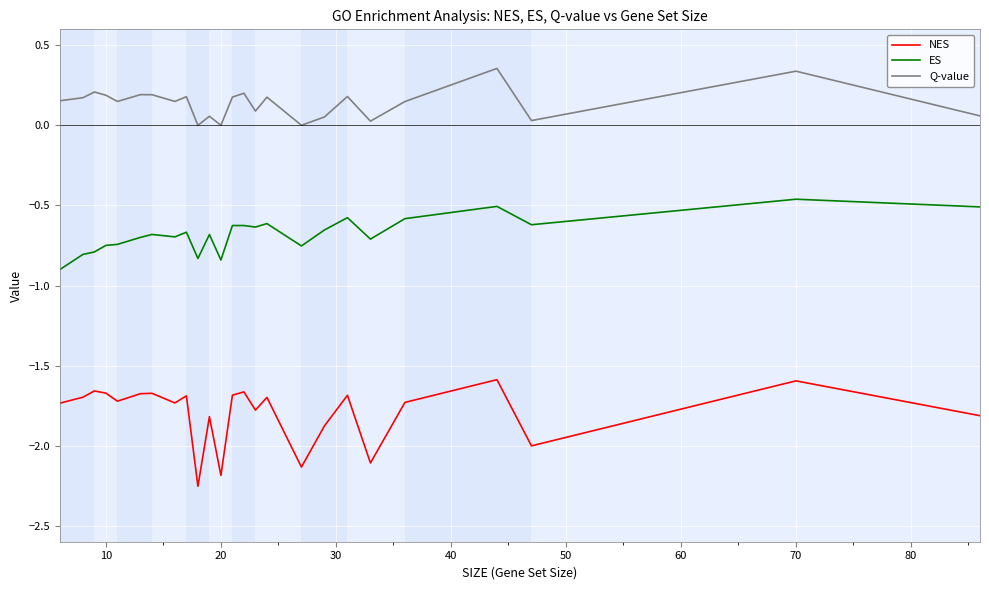

Rank the series by their maximum value, from highest to lowest.

Q-value, ES, NES